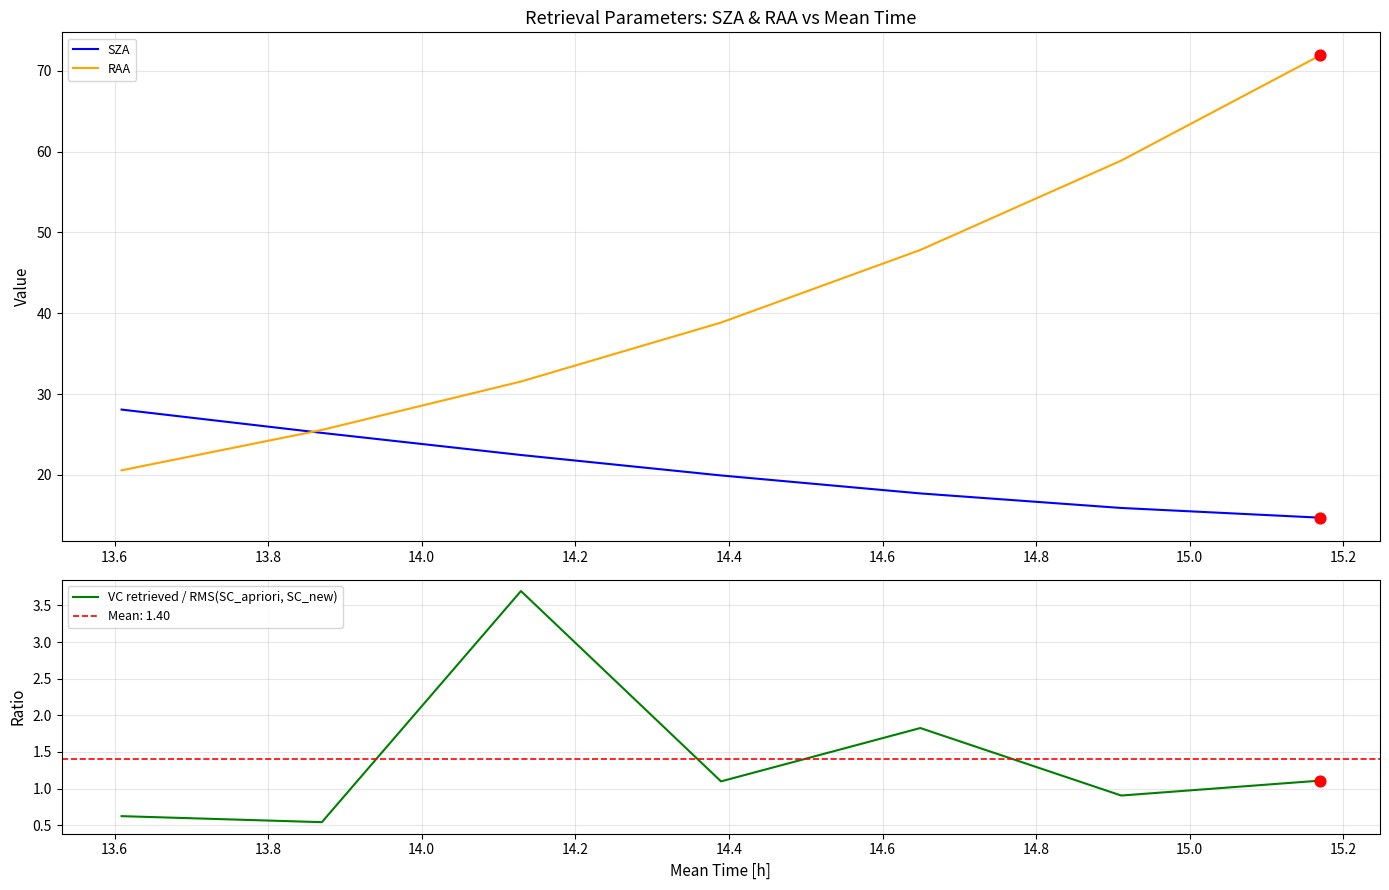

Which series reaches the maximum Y coordinate?

RAA